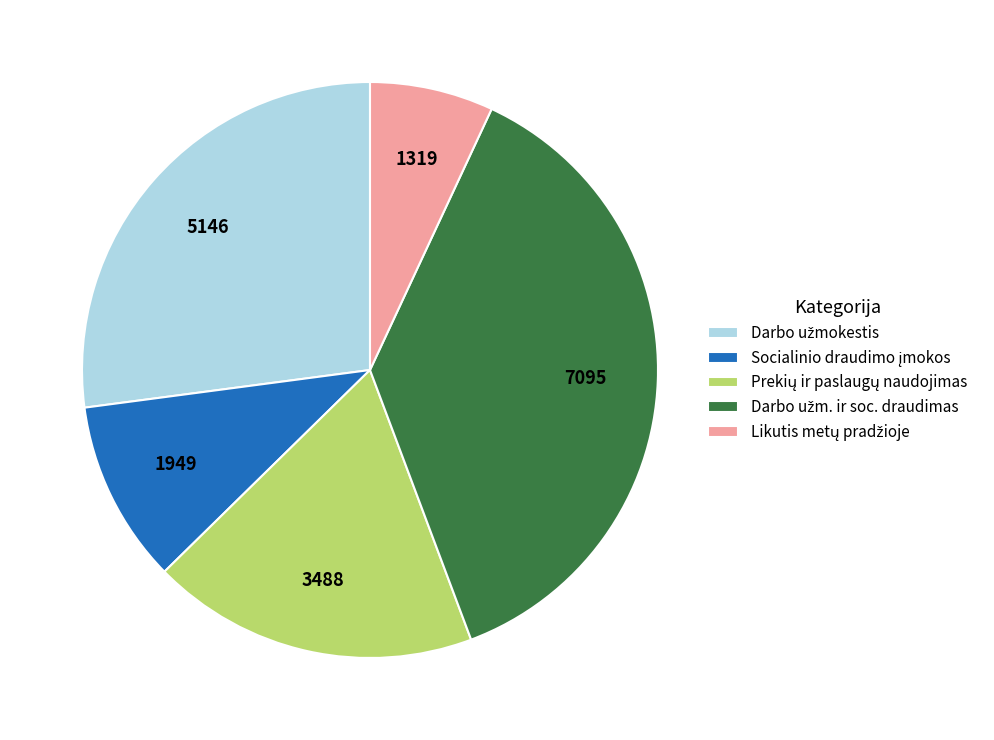

Is there a majority slice in this chart?

No